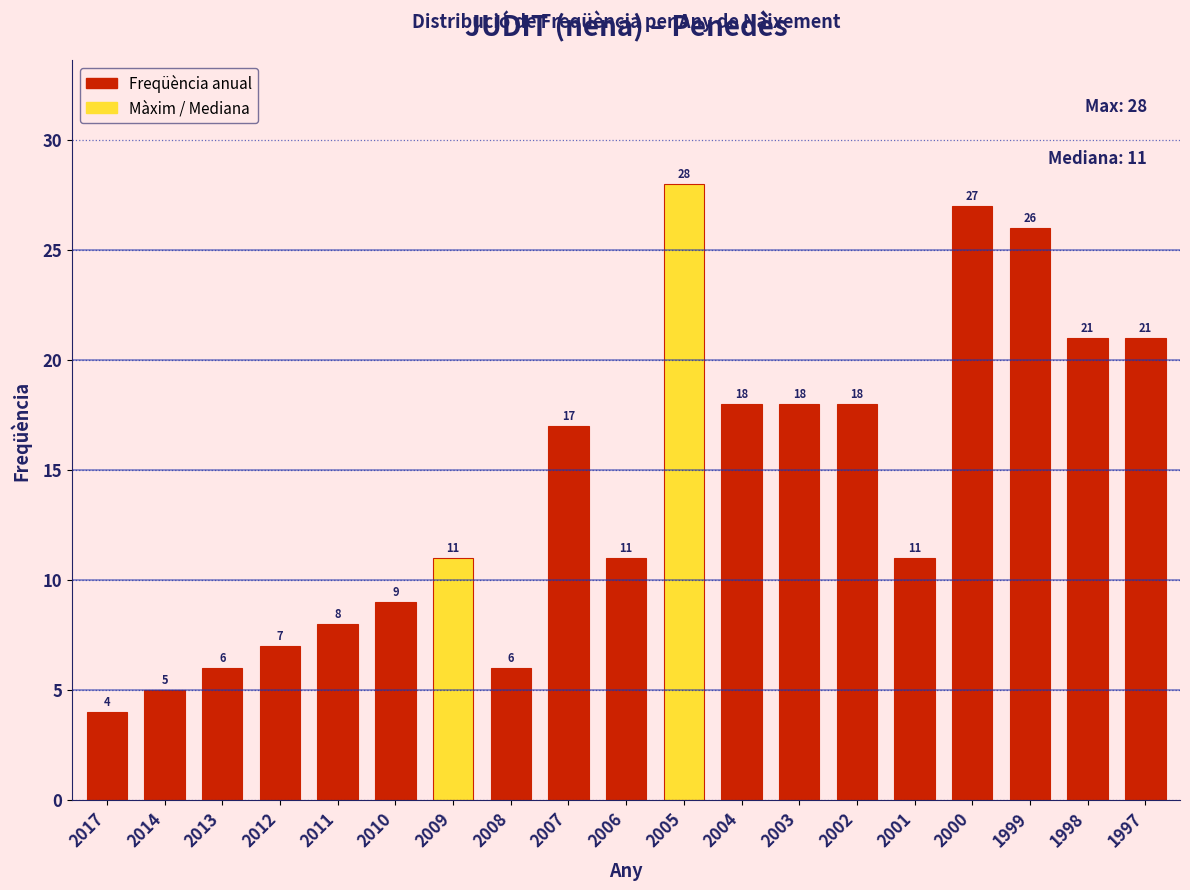

Reading left to right, what are all the values shown in this chart?

2017=4	2014=5	2013=6	2012=7	2011=8	2010=9	2009=11	2008=6	2007=17	2006=11	2005=28	2004=18	2003=18	2002=18	2001=11	2000=27	1999=26	1998=21	1997=21